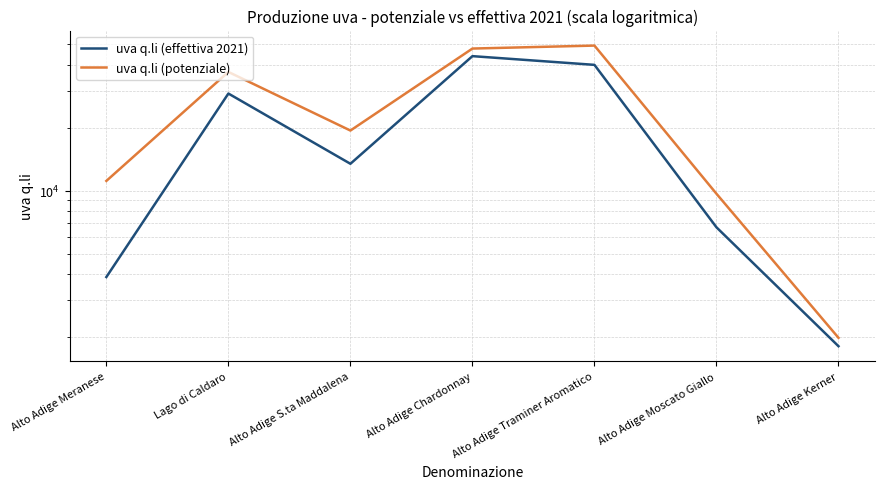

Reading left to right, list all the values displayed in this chart.

uva q.li (effettiva 2021): 3878.0	29133.0	13463.0	43939.0	39925.0	6697.0	1813.0
uva q.li (potenziale): 11151.8	36936.8	19397.7	47758.9	49344.5	9683.6	1988.4